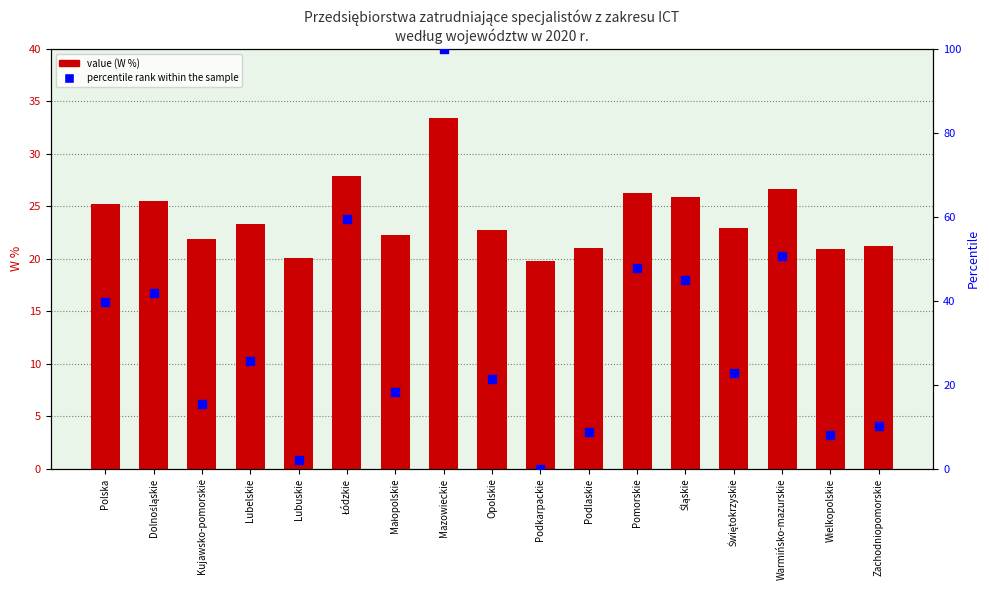

Which series reaches the maximum Y coordinate?

percentile rank within the sample